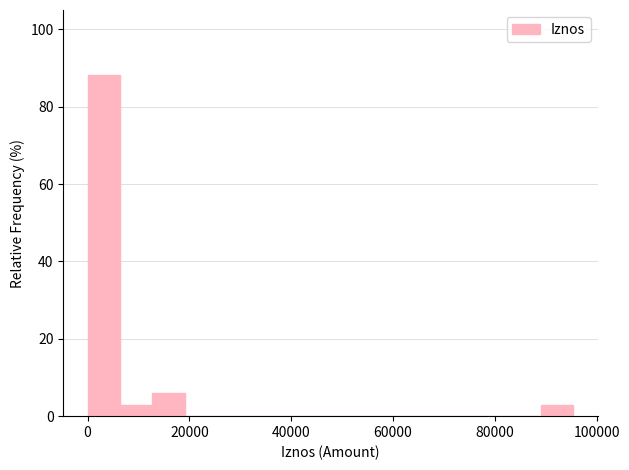

Read against the x-axis, roughly where is the centre of the tallest bar?

4000